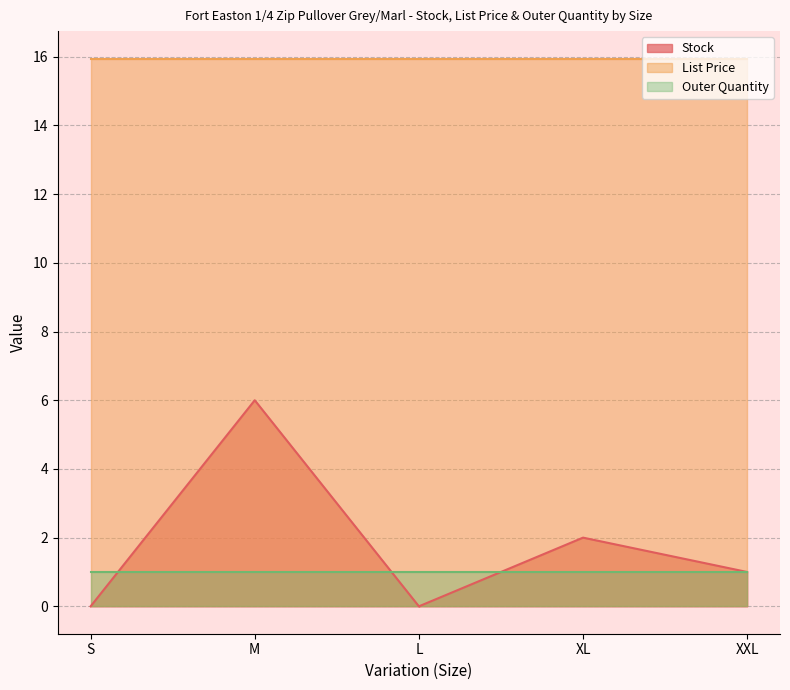

What is the label of the 3rd point from the right?

L